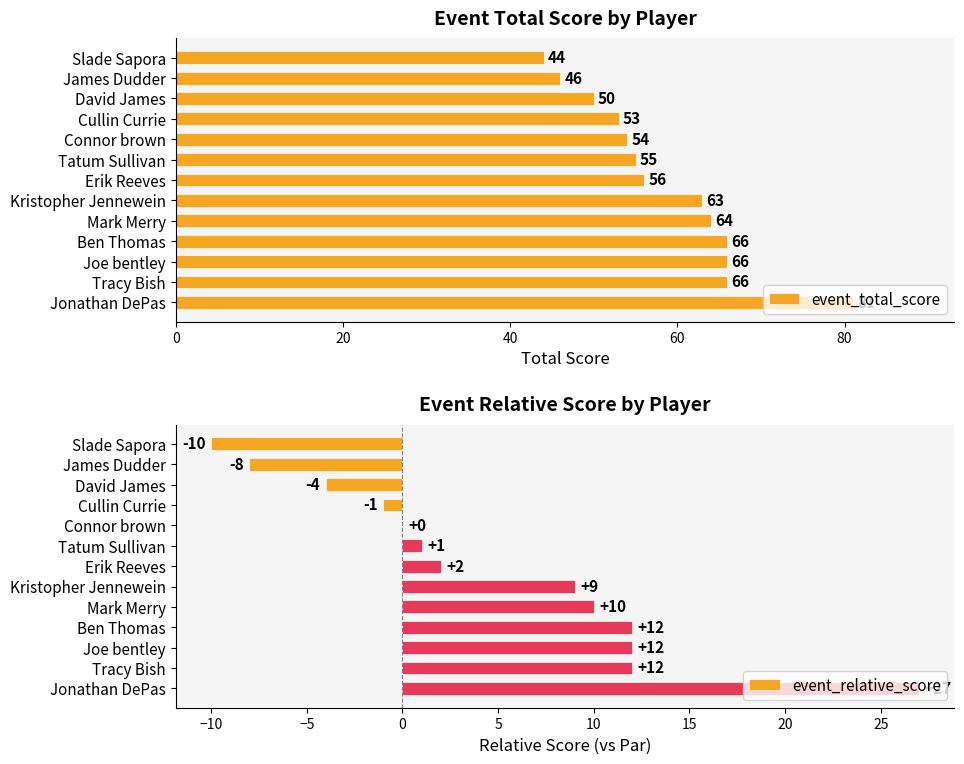

Are the bars horizontal?

Yes